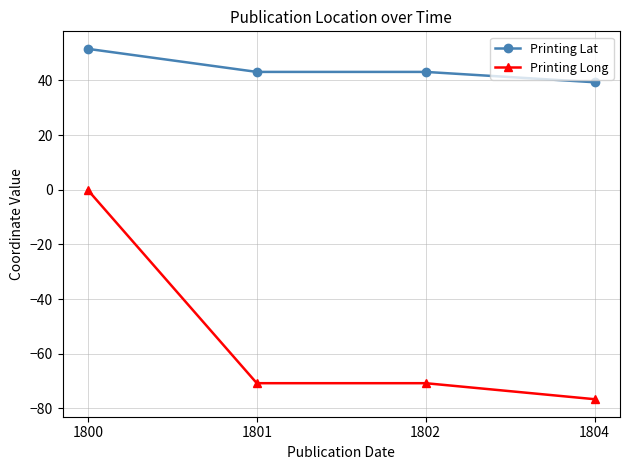

Is it true that Printing Lat equals 43.1 at 1802?

True